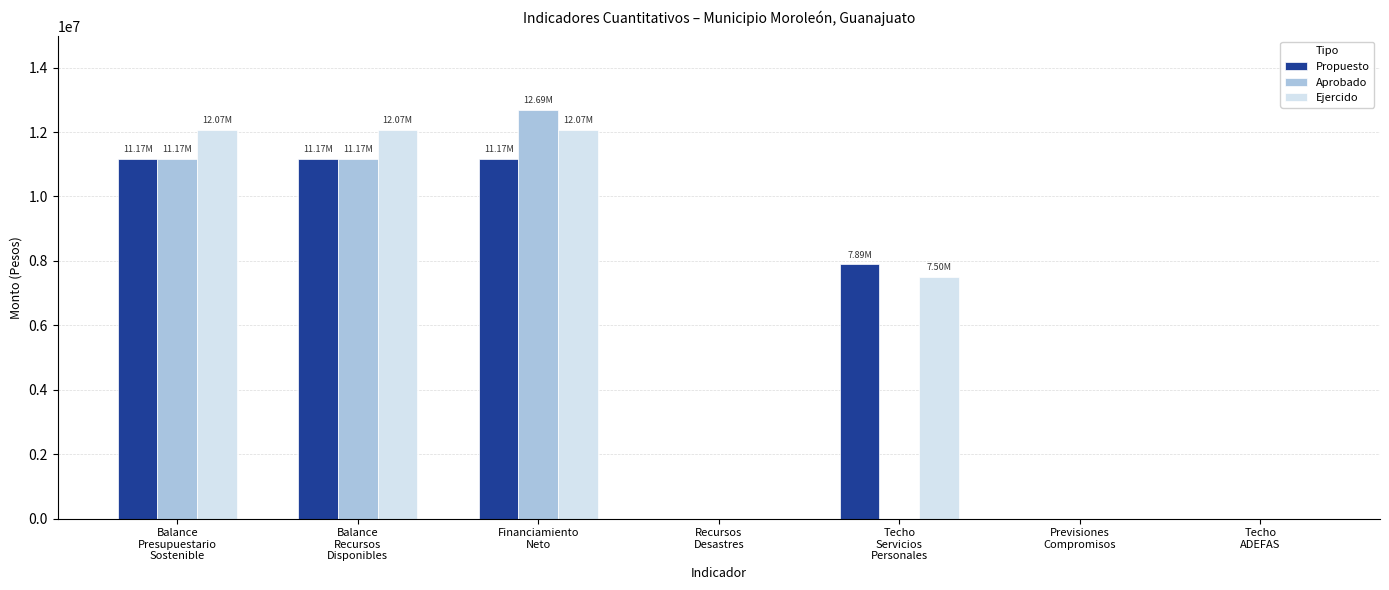

What is the greatest value displayed?

12685189.3